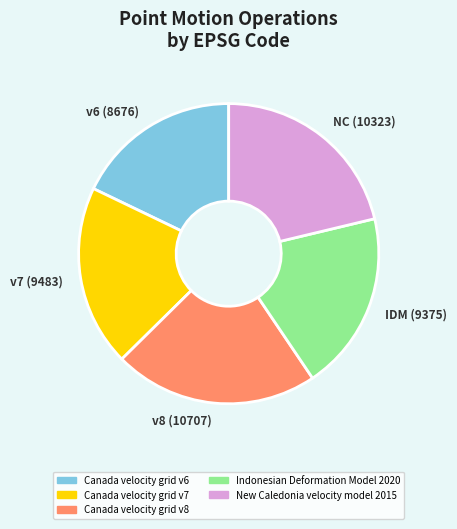

Is there any slice that represents more than half of the pie?

No